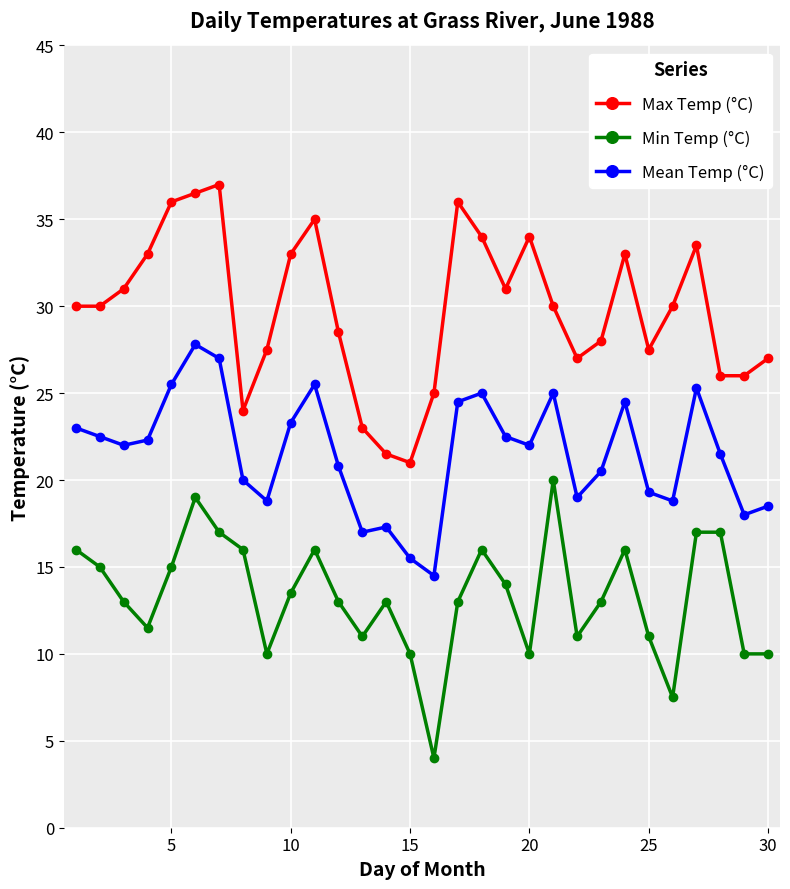

True or false: Min Temp (°C) and Max Temp (°C) cross at least once.

False